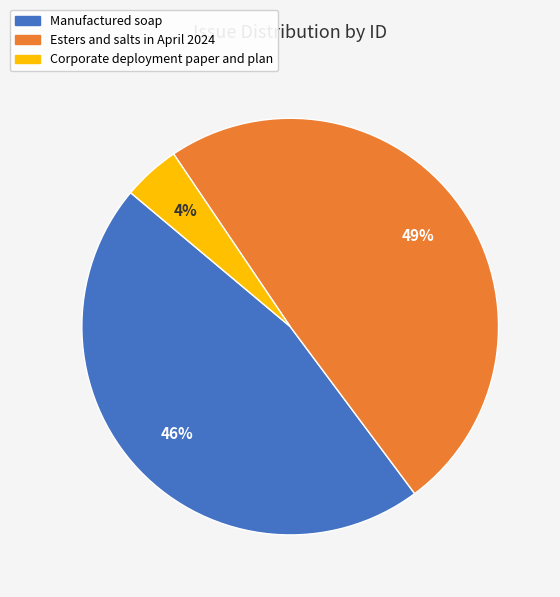

Between Manufactured soap and Corporate deployment paper and plan, which is larger?

Manufactured soap